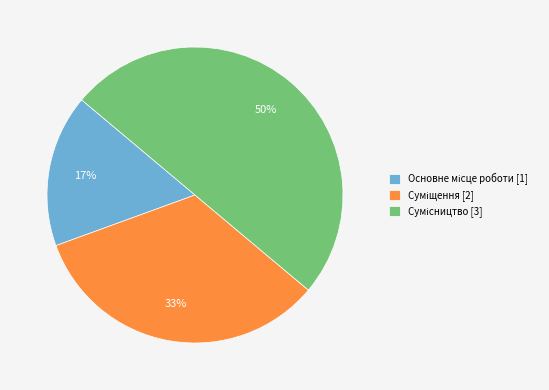

To the nearest percent, what is the average slice percentage?

33%